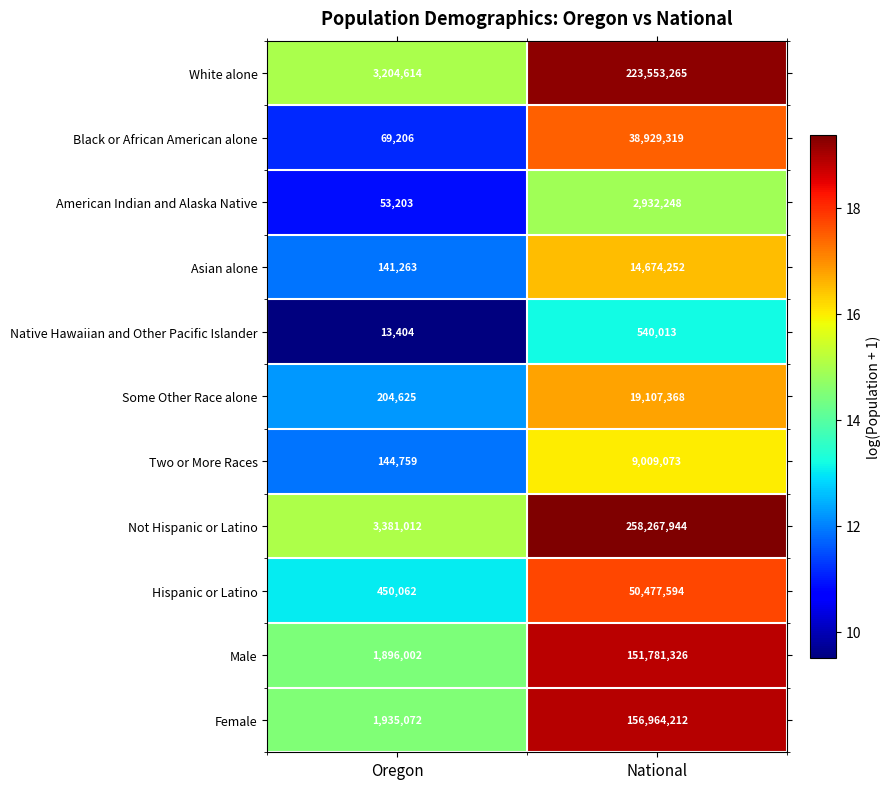

What is the approximate value of Native Hawaiian and Other Pacific Islander at Oregon?

13404